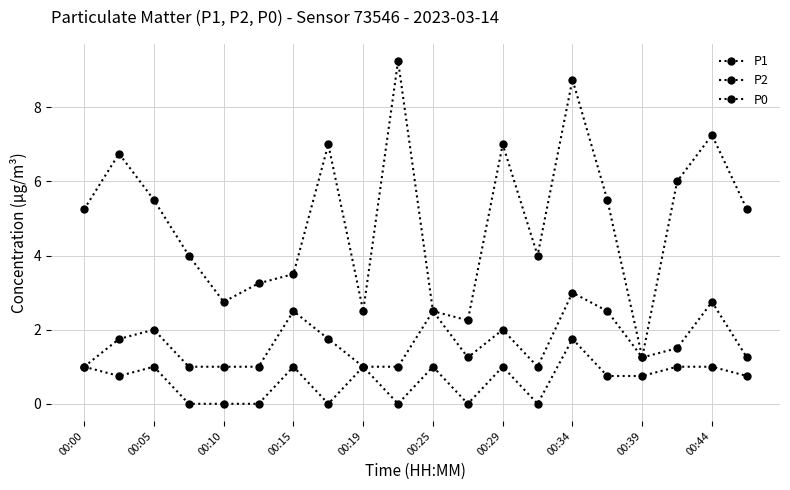

How many categories are shown in the chart?

20